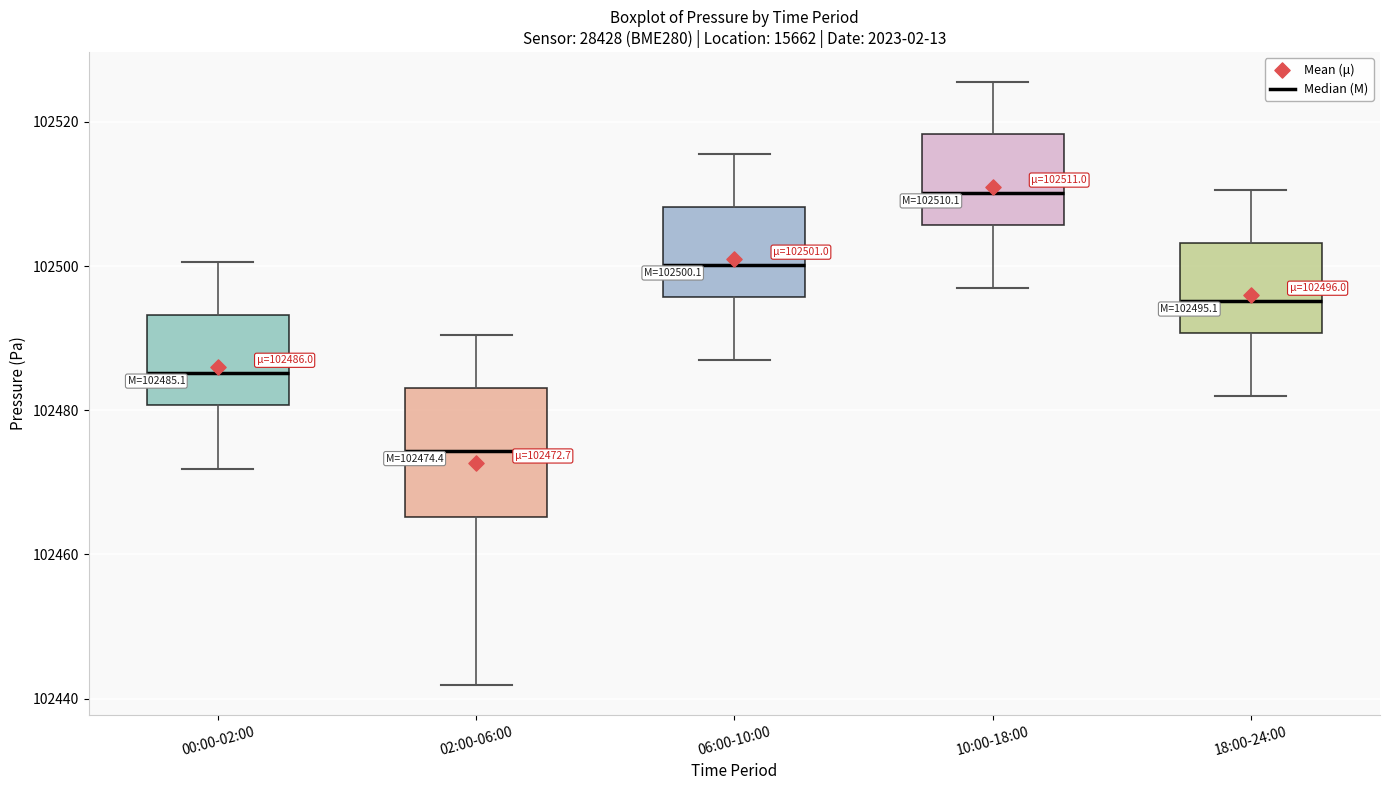

Comparing the boxes themselves (not the whiskers), which one is the tallest?

02:00-06:00